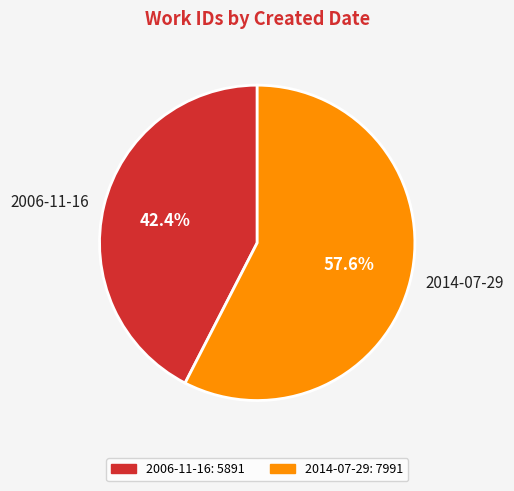

How many slices are in this pie chart?

2